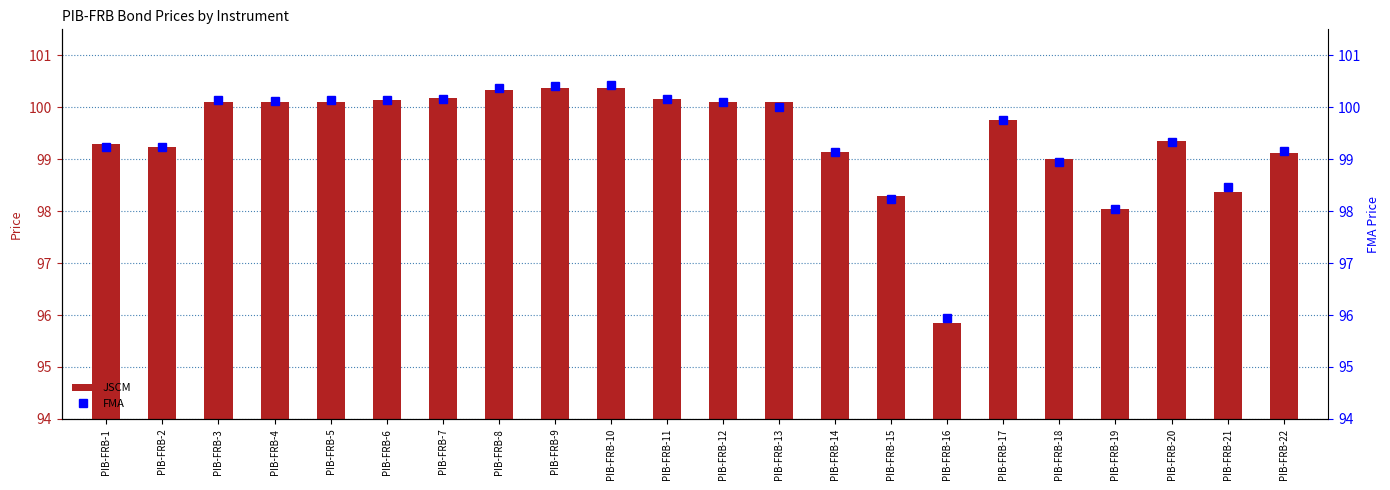

At PIB-FRB-4, list the series in order from smallest to largest.

JSCM, FMA